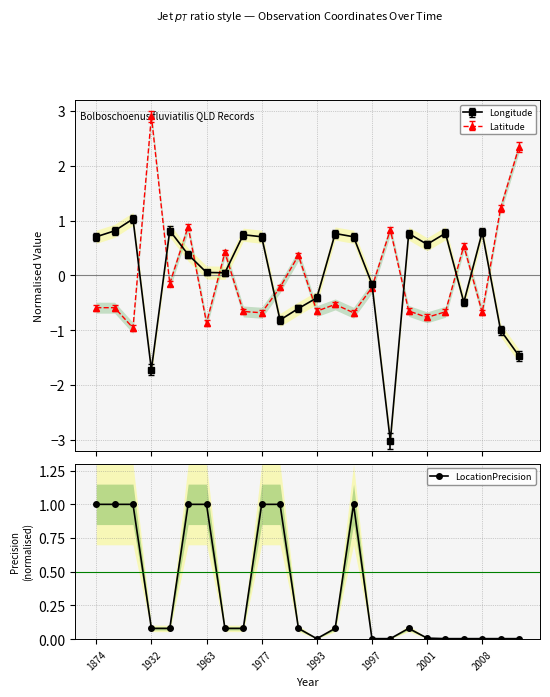

What is the difference between the maximum and second lowest values?

1.0